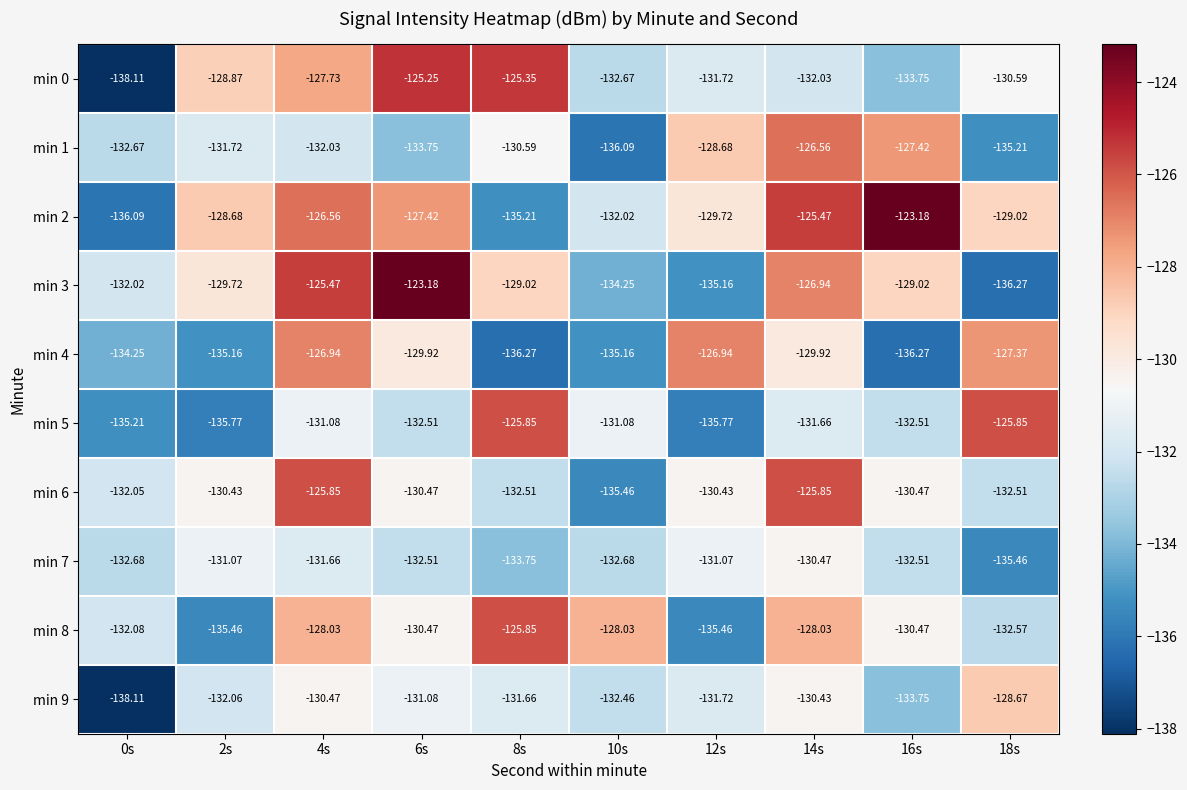

Is the value of min 7 at 6s greater than the value of min 9 at 2s?

No